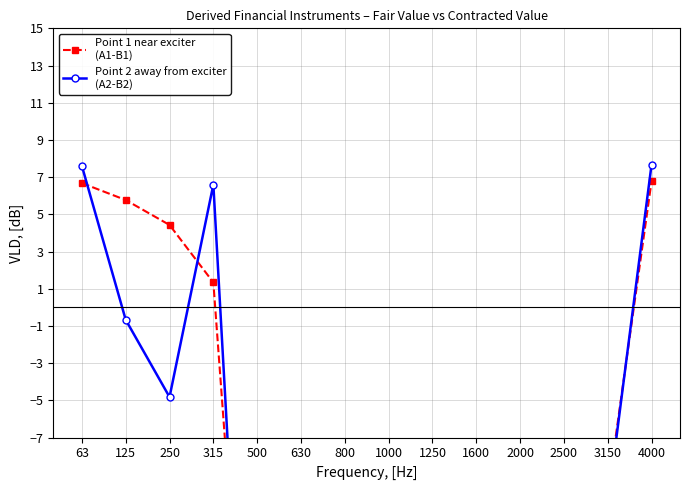

Which category has the highest value in the Point 2 away from exciter
(A2-B2) series?

4000